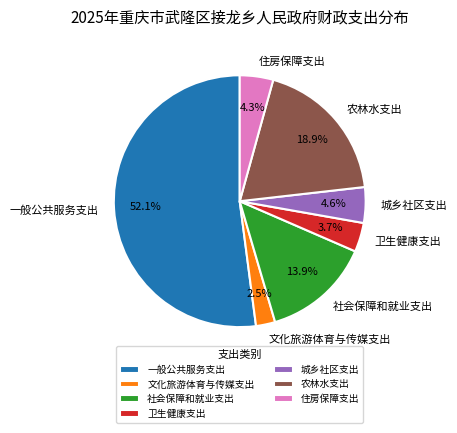

Which has a higher value, 城乡社区支出 or 卫生健康支出?

城乡社区支出